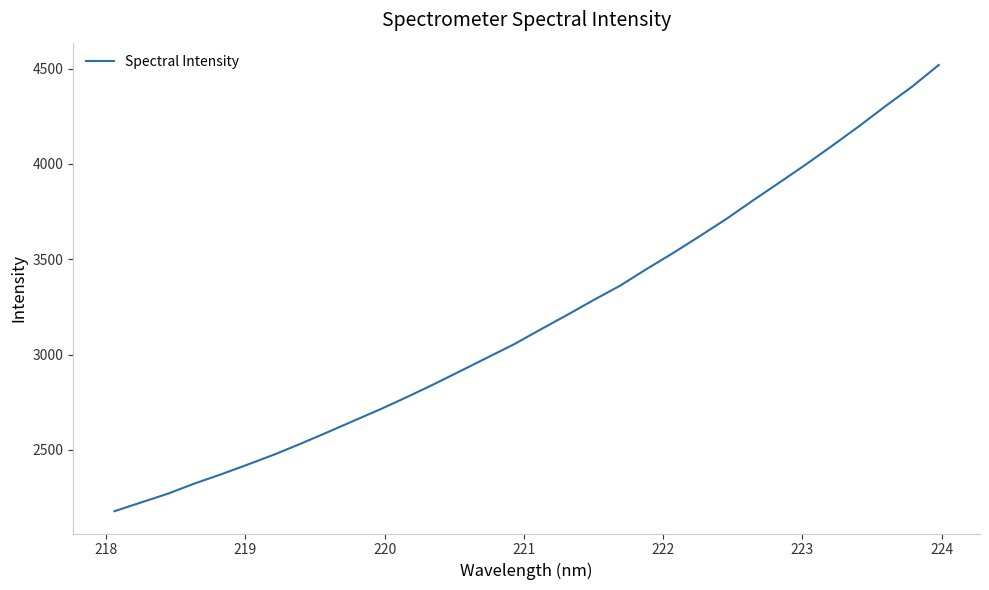

True or false: the data has more than 1 interior local peaks.

False